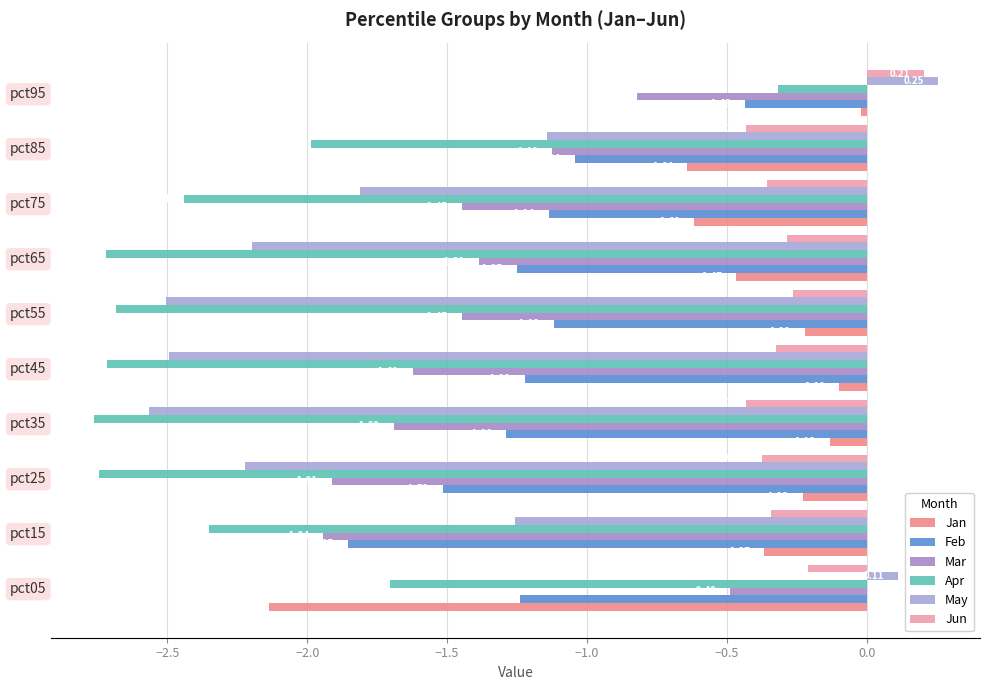

At how many categories does at least one series exceed -1?

10